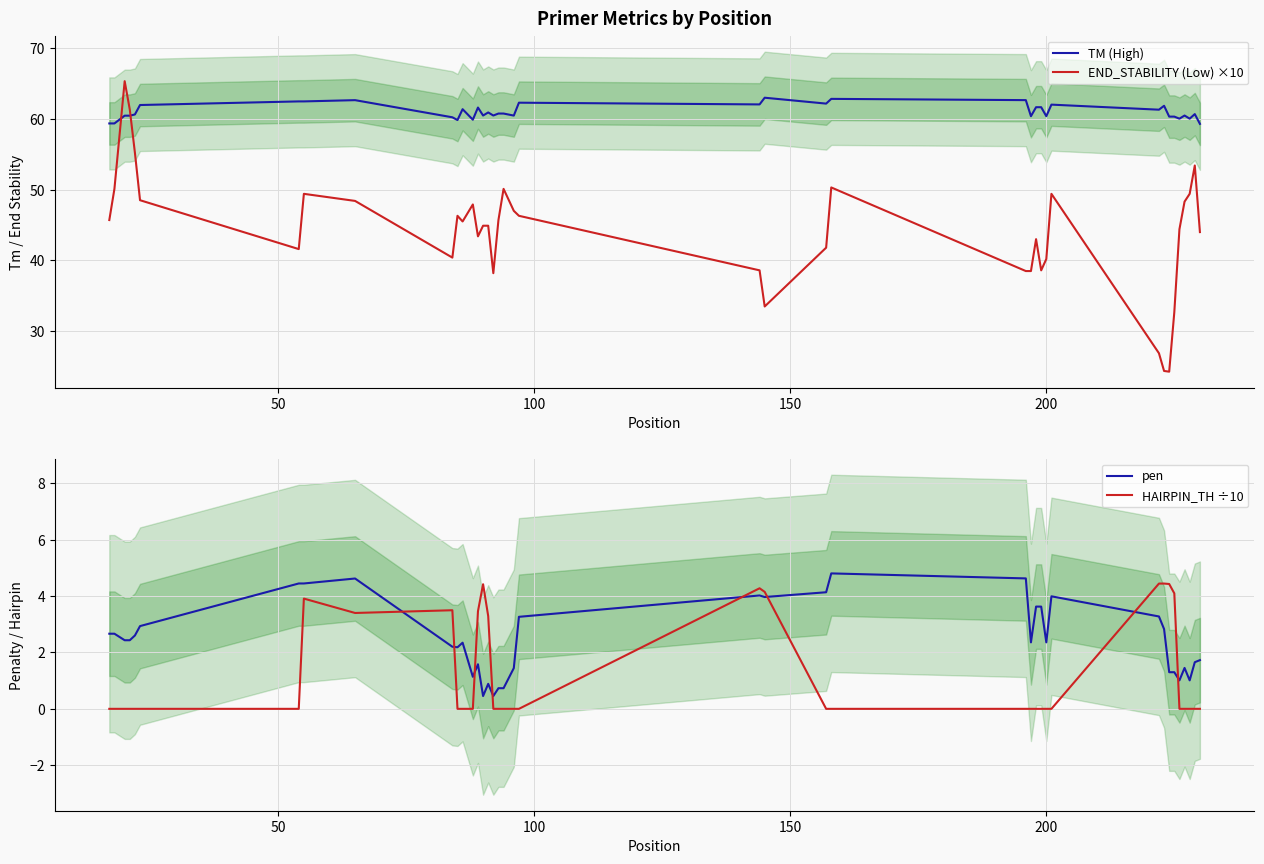

How many times do TM (High) and END_STABILITY (Low) ×10 cross each other?

2